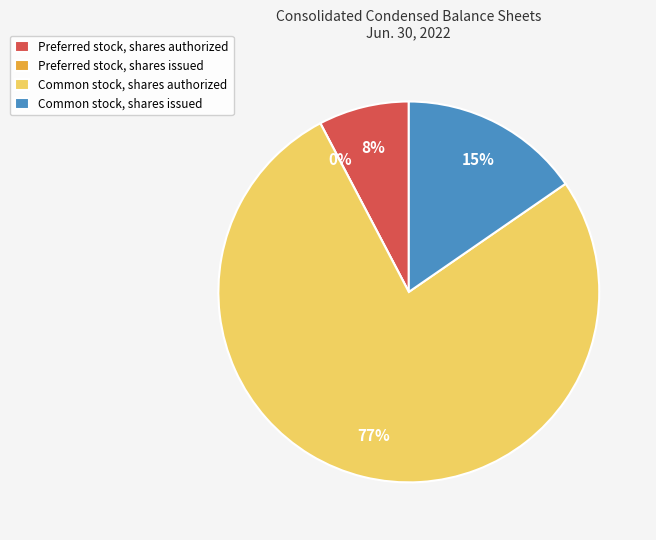

To the nearest percent, what is the combined percentage of Preferred stock, shares authorized and Preferred stock, shares issued?

8%